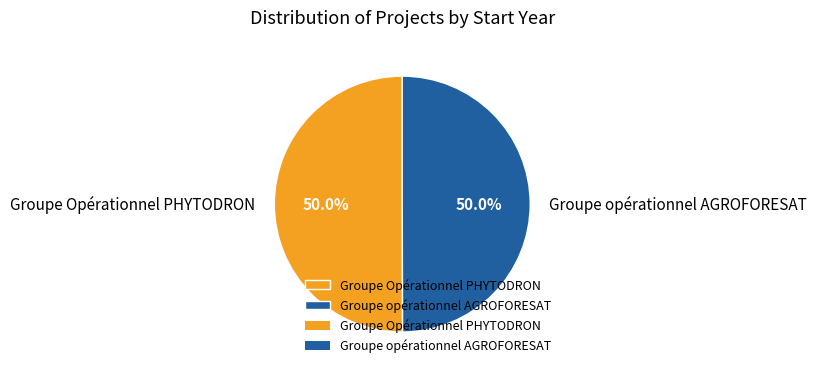

Do Groupe opérationnel AGROFORESAT and Groupe Opérationnel PHYTODRON together represent more than half of the pie?

Yes